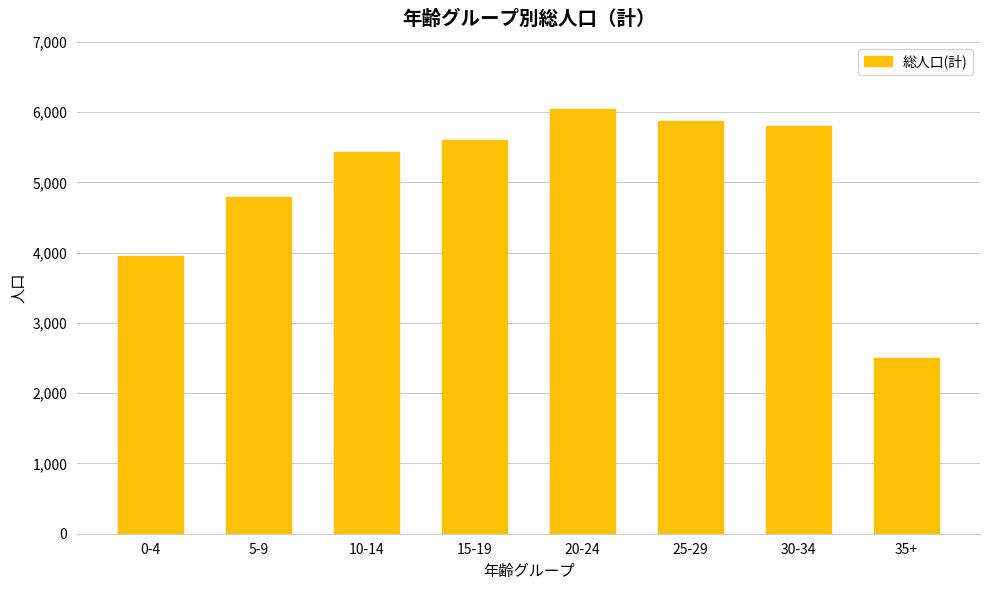

Between 10-14 and 35+, which is larger?

10-14